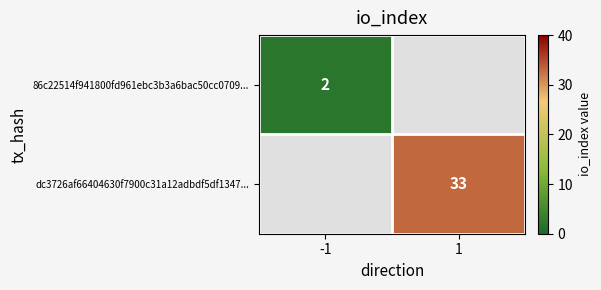

How many series are shown in this chart?

2